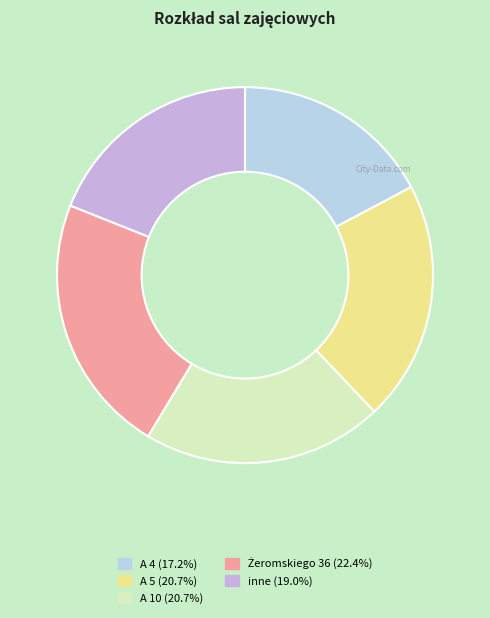

What is the smallest slice in the pie chart?

A 4